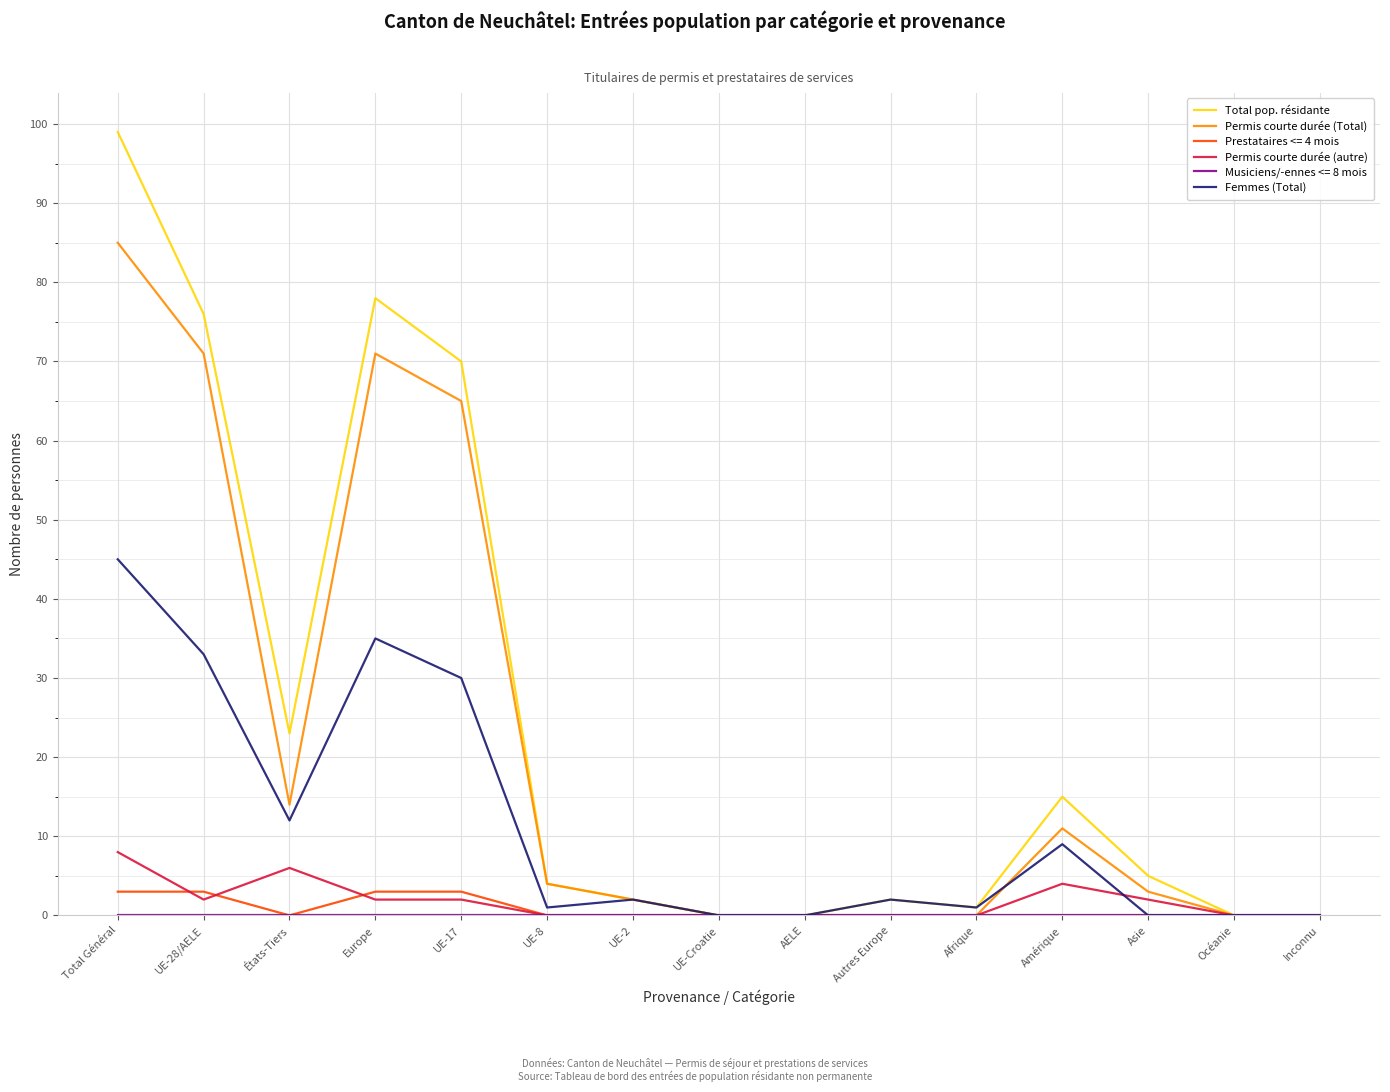

Which series has the widest spread of values?

Total pop. résidante